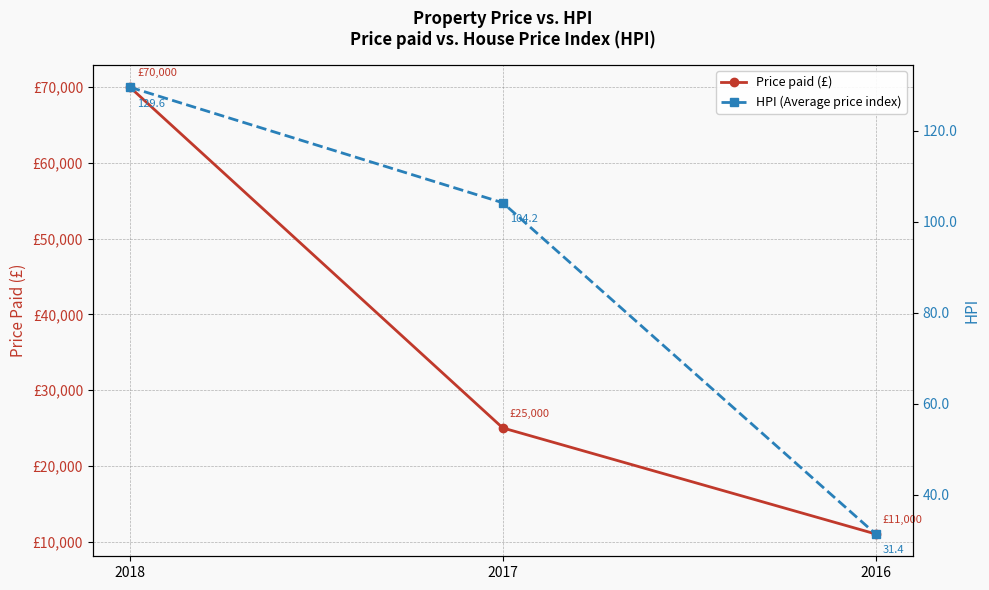

The value of Price paid (£) at 2018 is 70000.0. True or false?

True